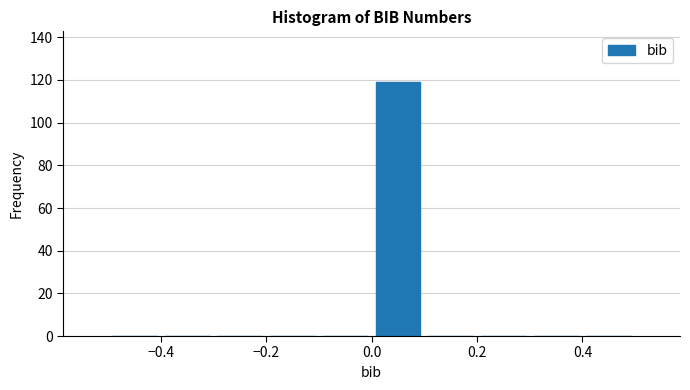

What is the height of the bar covering 0.0 to 0.1 on the x-axis? The values are not printed on the chart, so give them approximately, as read against the axis.

120